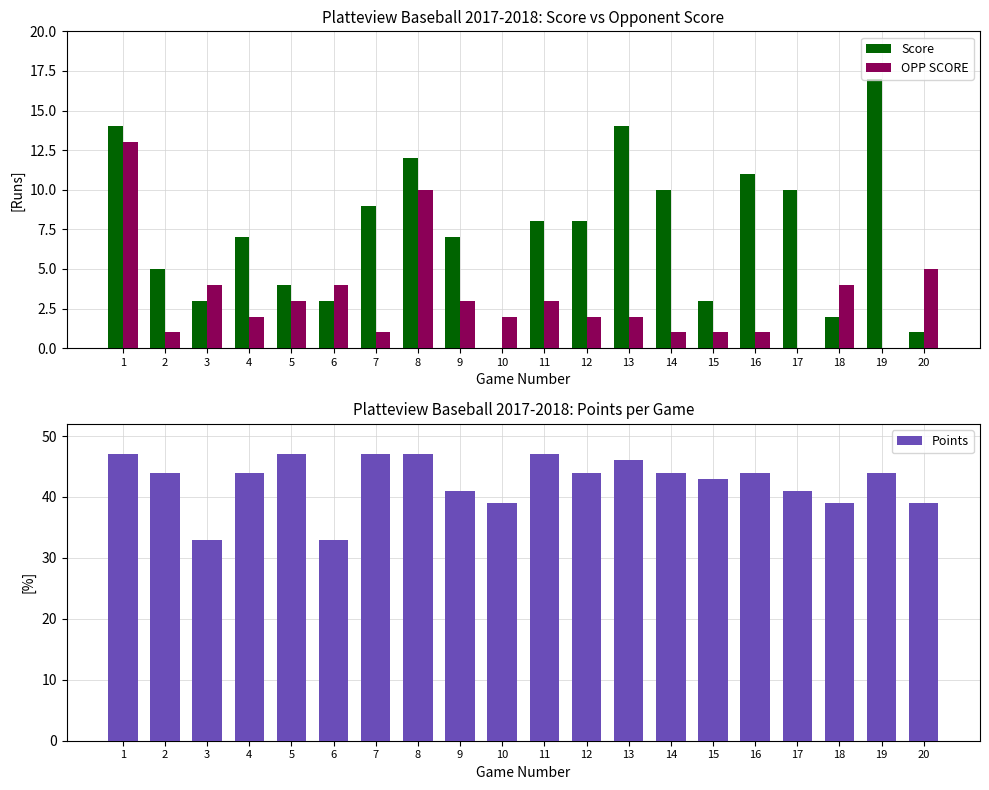

What is the average value of the Points series?

43